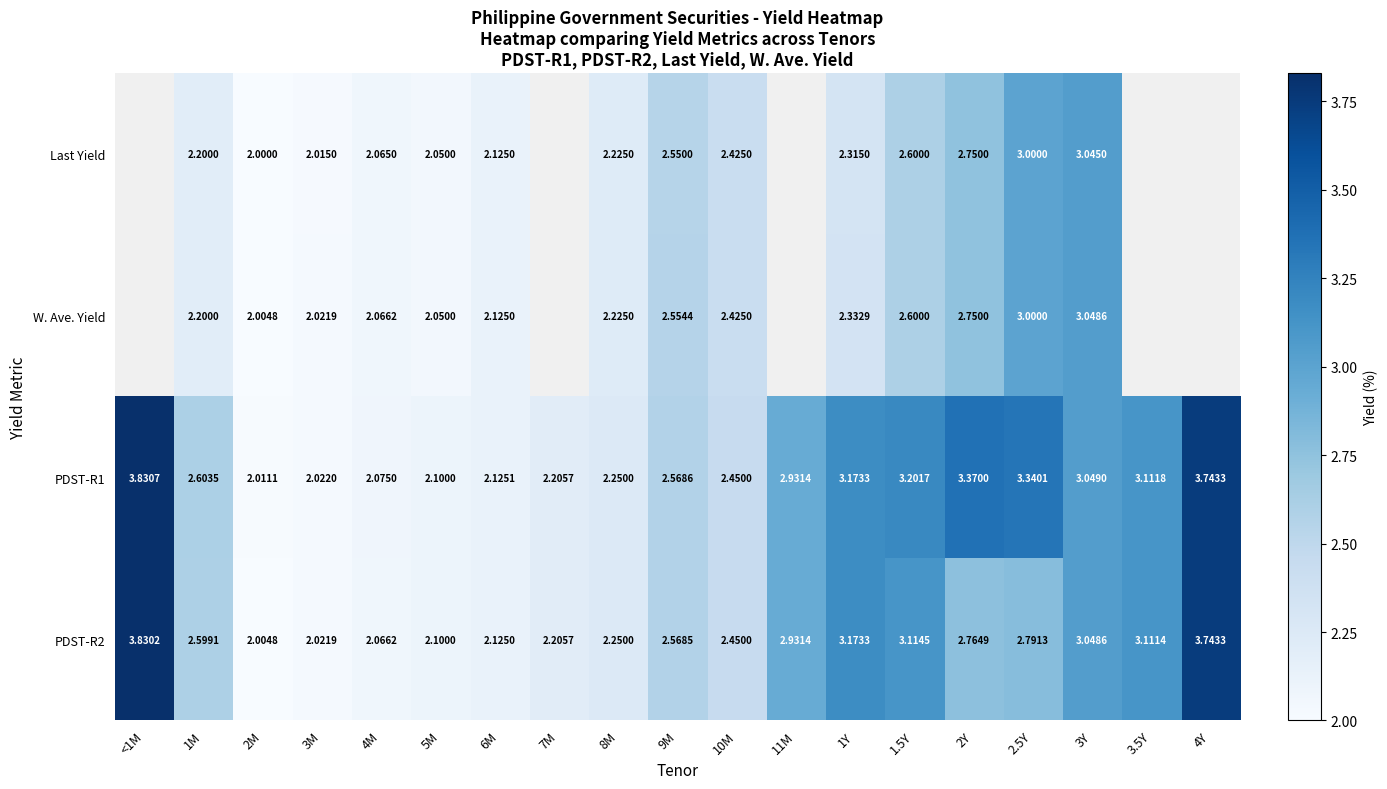

Which label corresponds to the smallest value in the chart?

2M